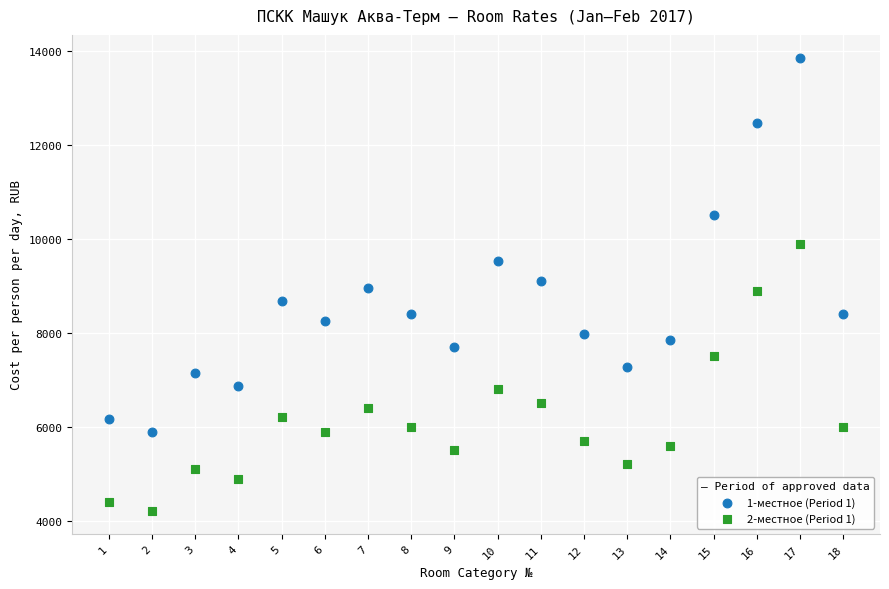

Which series has the largest Y range (max minus min)?

1-местное (Period 1)